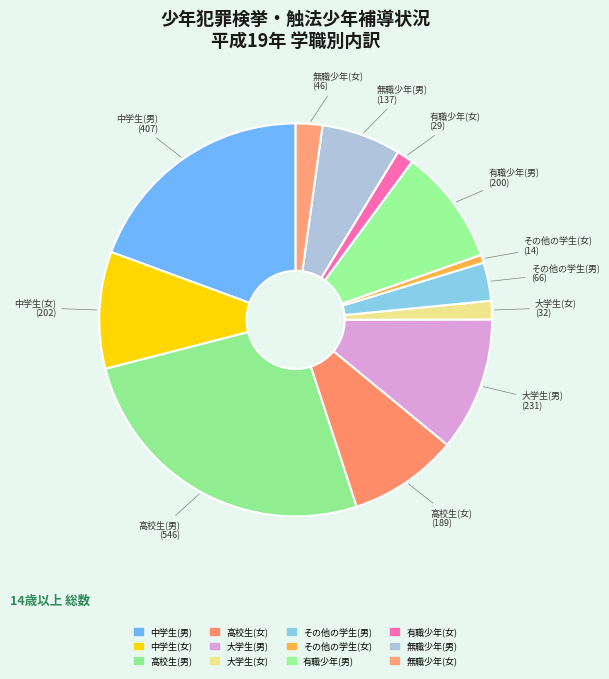

True or false: 大学生(男) accounts for 1% of the total.

False